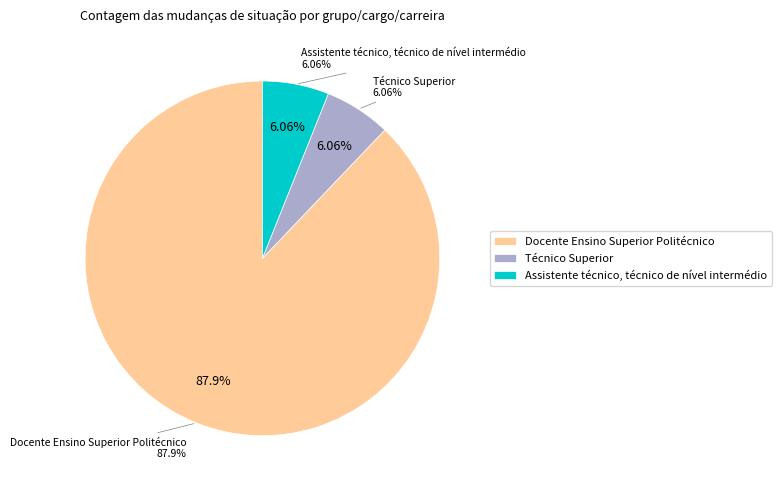

Which category has the smallest portion of the pie?

Técnico Superior